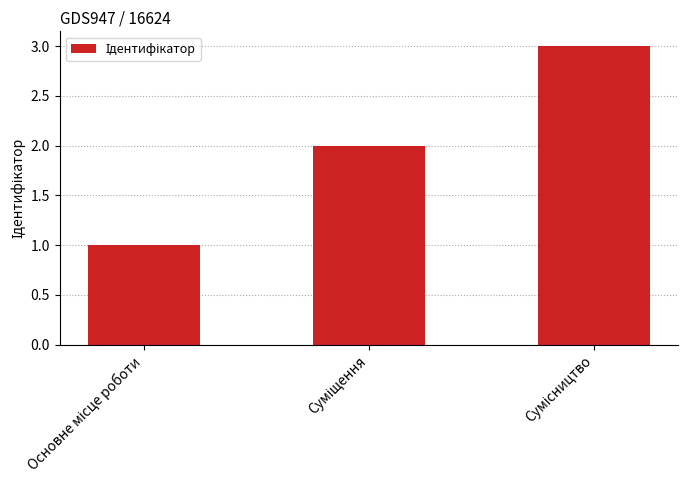

What is the maximum value shown in the chart?

3